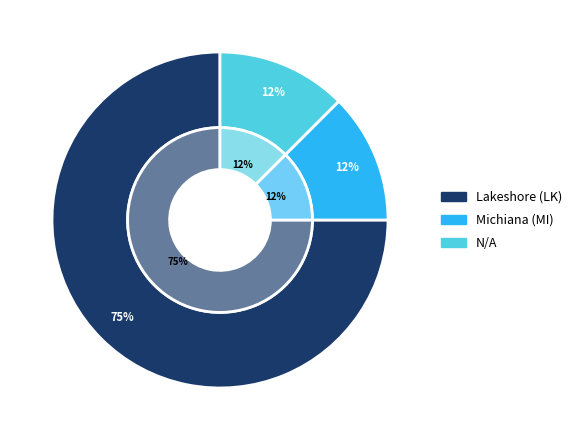

To the nearest percent, what is the average slice percentage?

33%